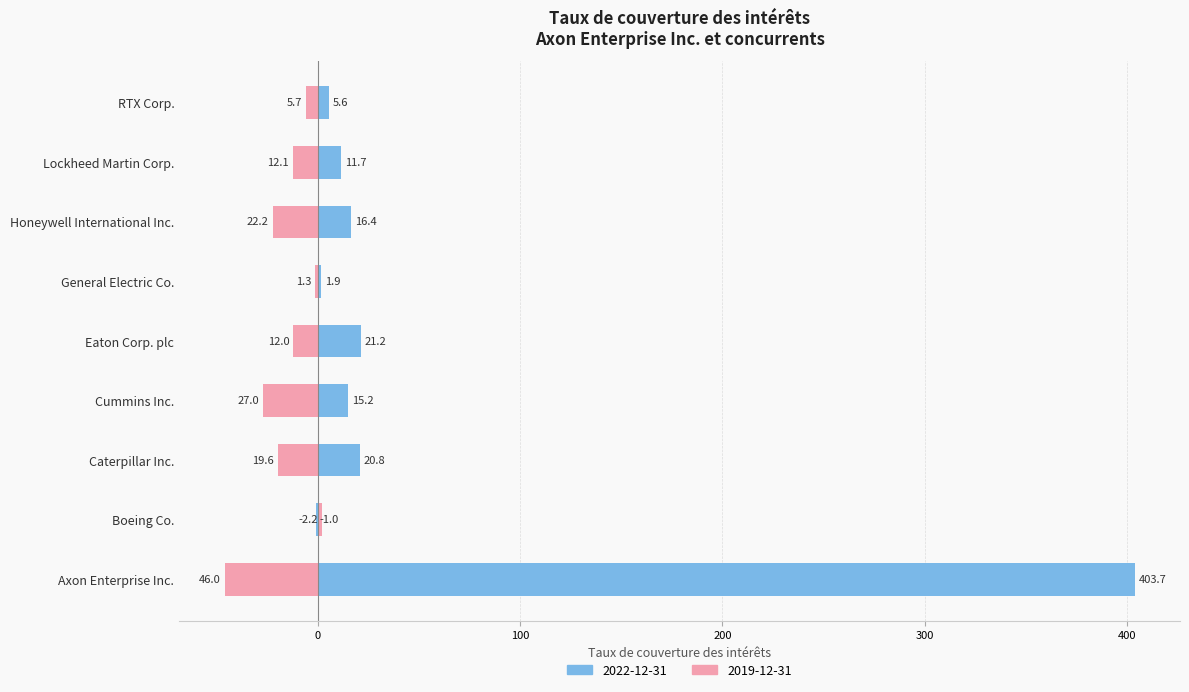

What is the average value of the 2022-12-31 series?

55.1